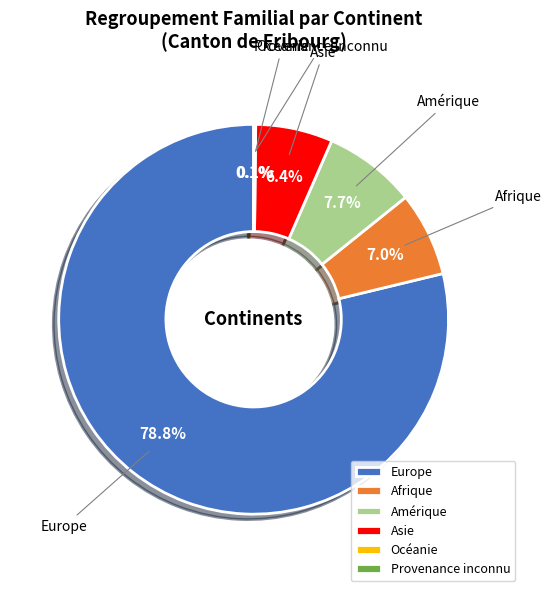

Which category accounts for the majority?

Europe